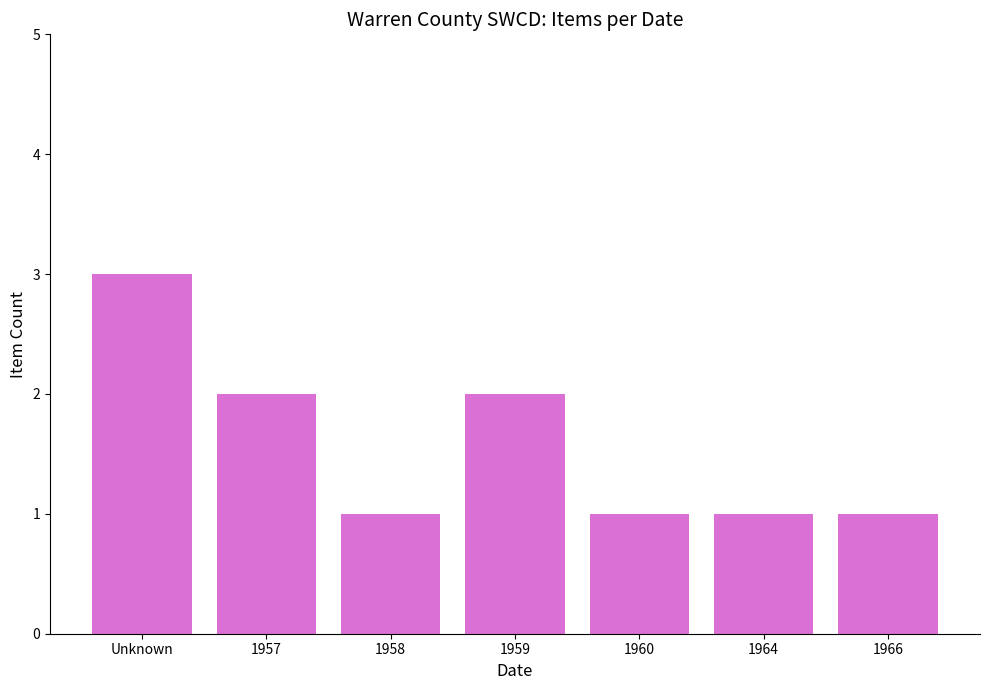

How many values are between 1 and 2?

6